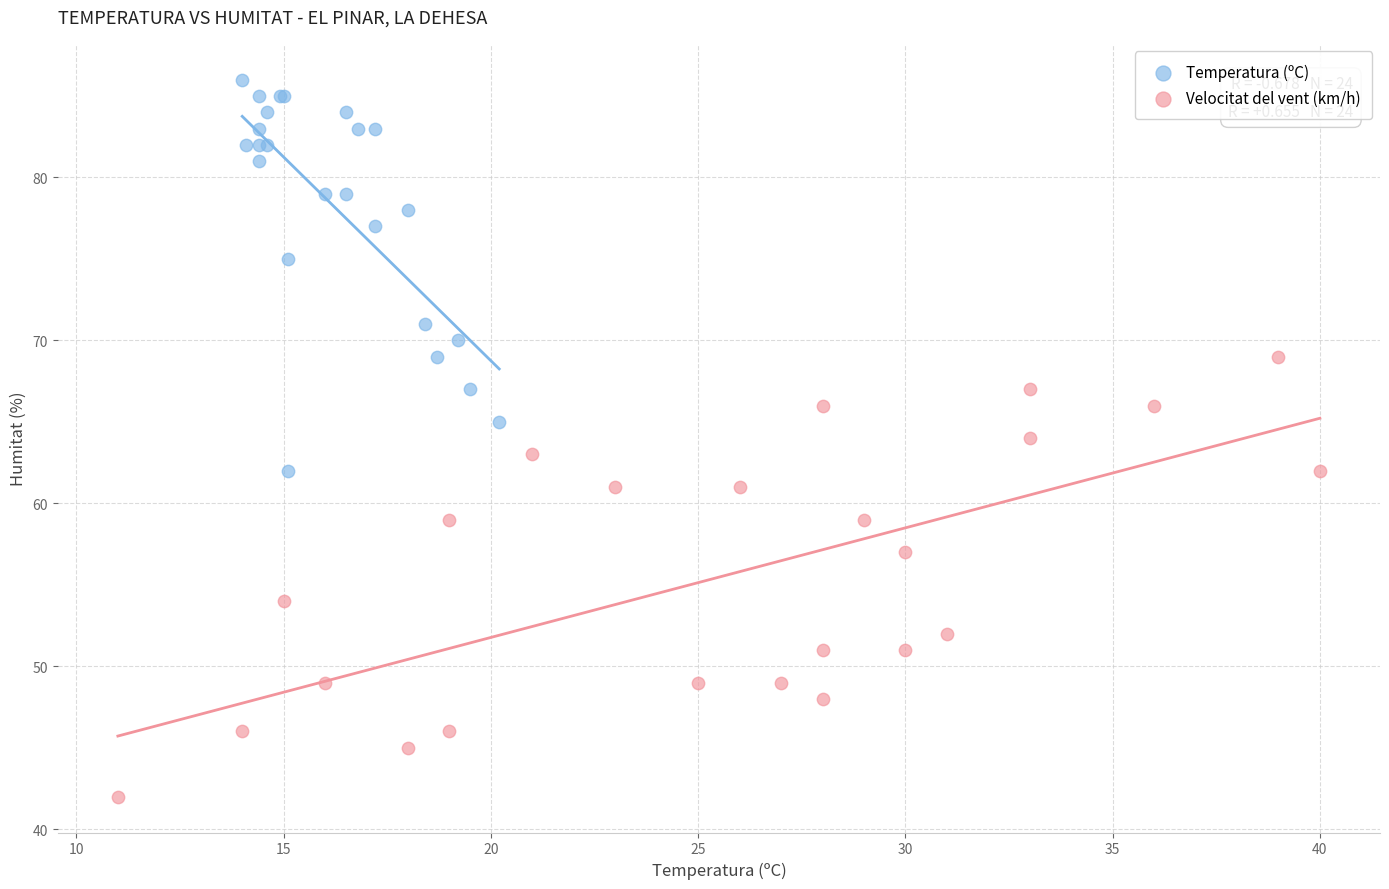

Which series reaches the minimum Y coordinate?

Velocitat del vent (km/h)